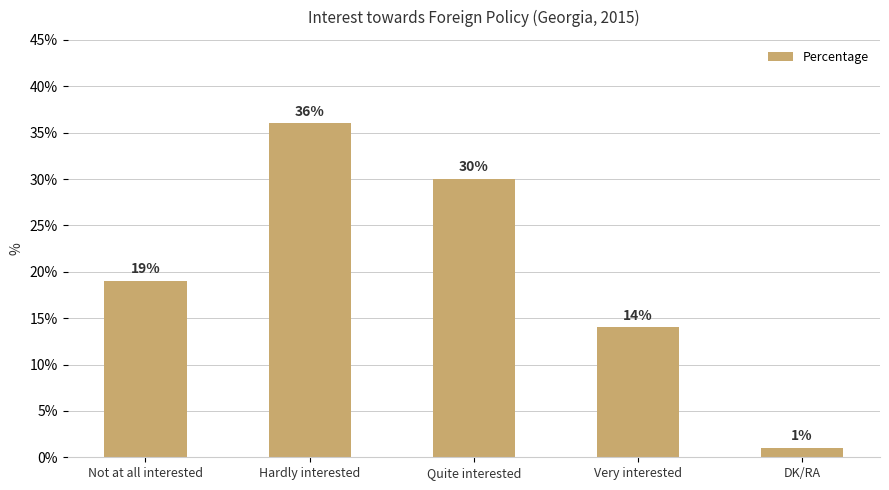

What is the difference between the second highest and minimum values?

29